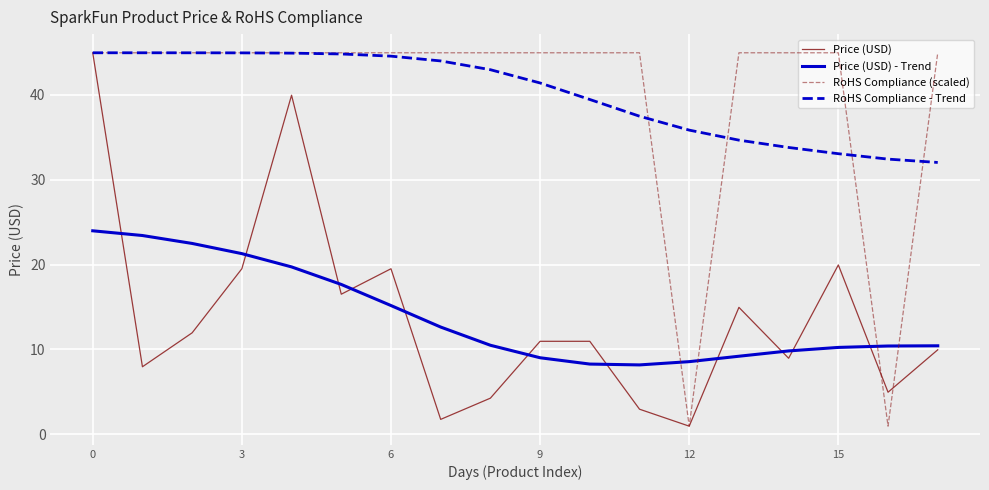

Is it true that Price (USD) equals 10.3 at 3?

False